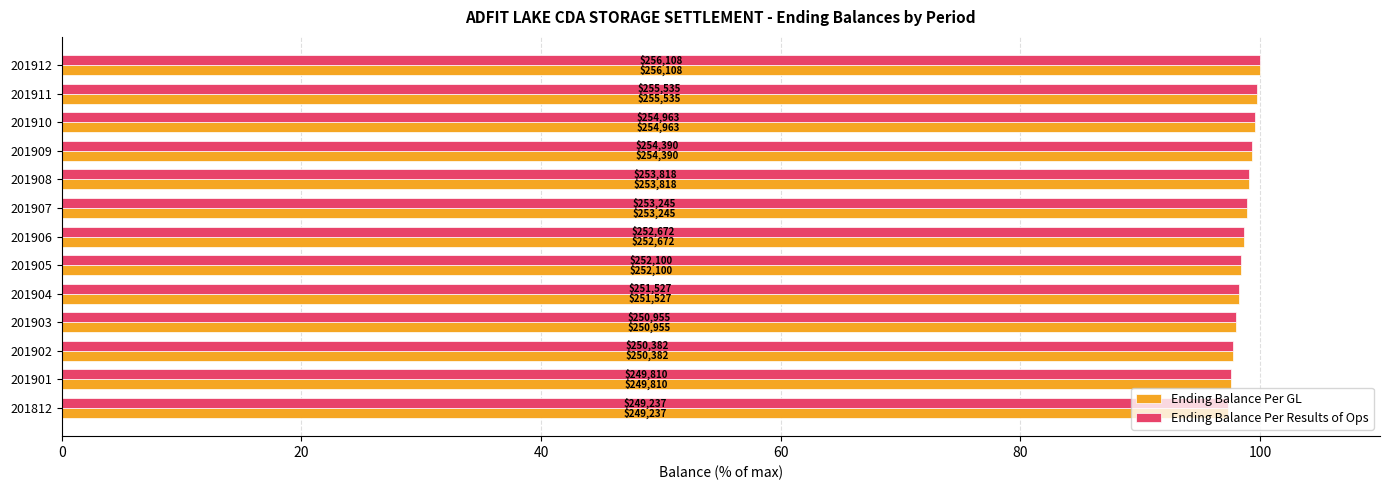

What are all the series names shown in the legend?

Ending Balance Per GL, Ending Balance Per Results of Ops